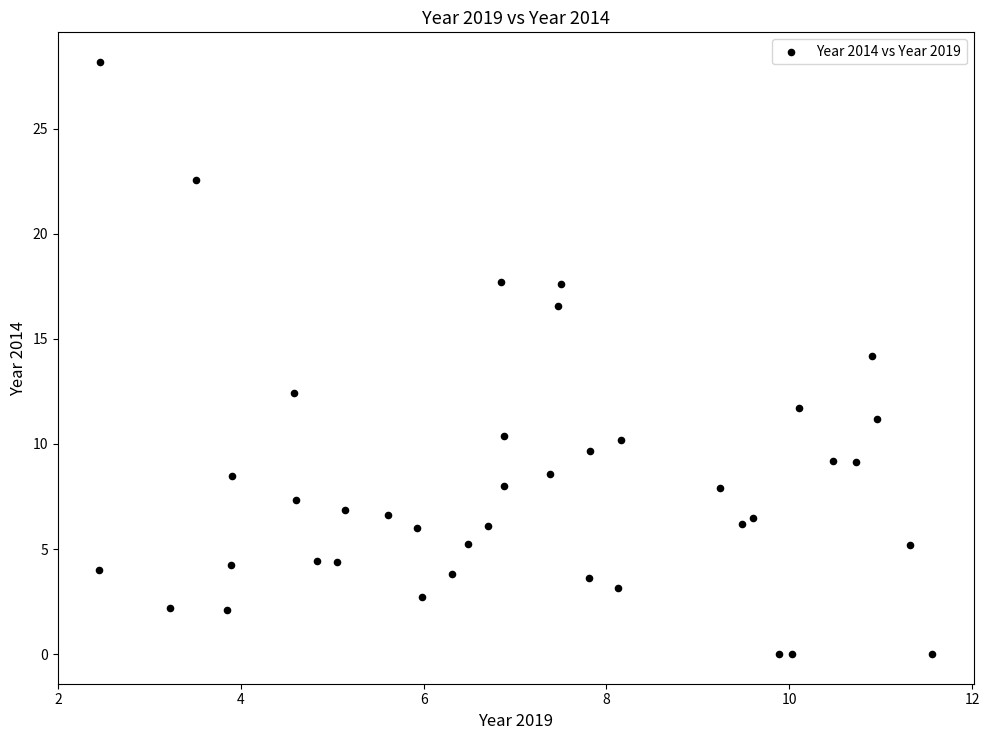

What is the range of Y values (max minus min)?

28.2